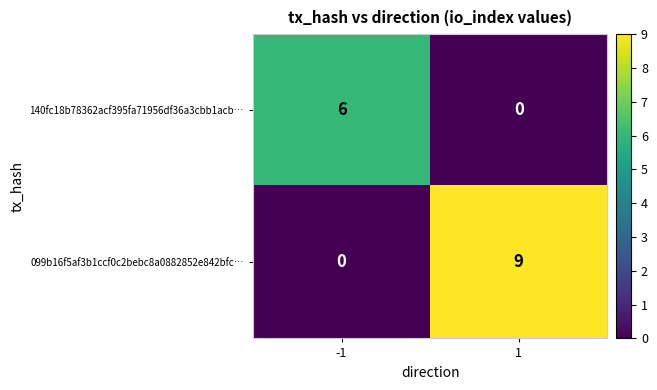

Read the 140fc18b78362acf395fa71956df36a3cbb1acb… value at -1.

6